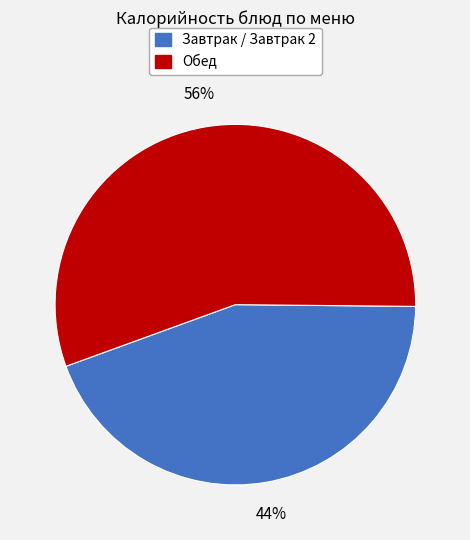

Is the sum of Обед and Завтрак / Завтрак 2 greater than half?

Yes